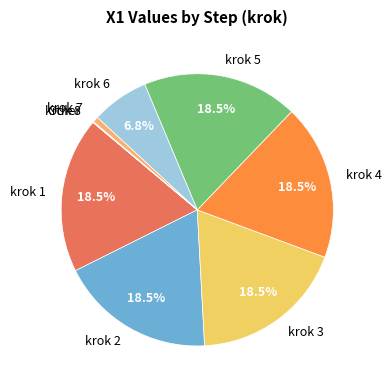

Is krok 5 the majority of the pie?

No